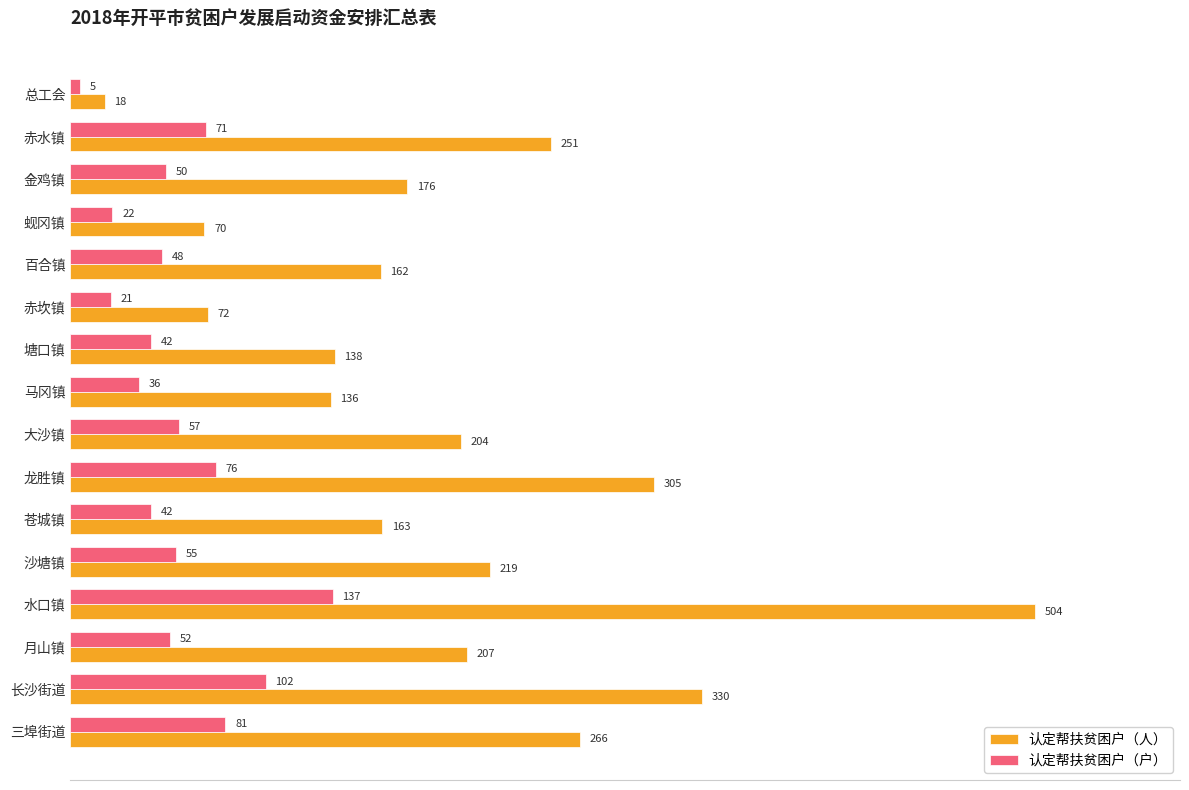

Which label corresponds to the largest value in the chart?

水口镇